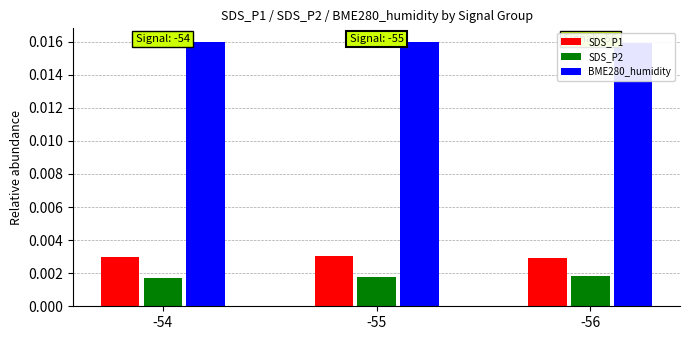

Reading right to left, what are all the values shown in this chart?

SDS_P1: 0.0	0.0	0.0
SDS_P2: 0.0	0.0	0.0
BME280_humidity: 0.0	0.0	0.0